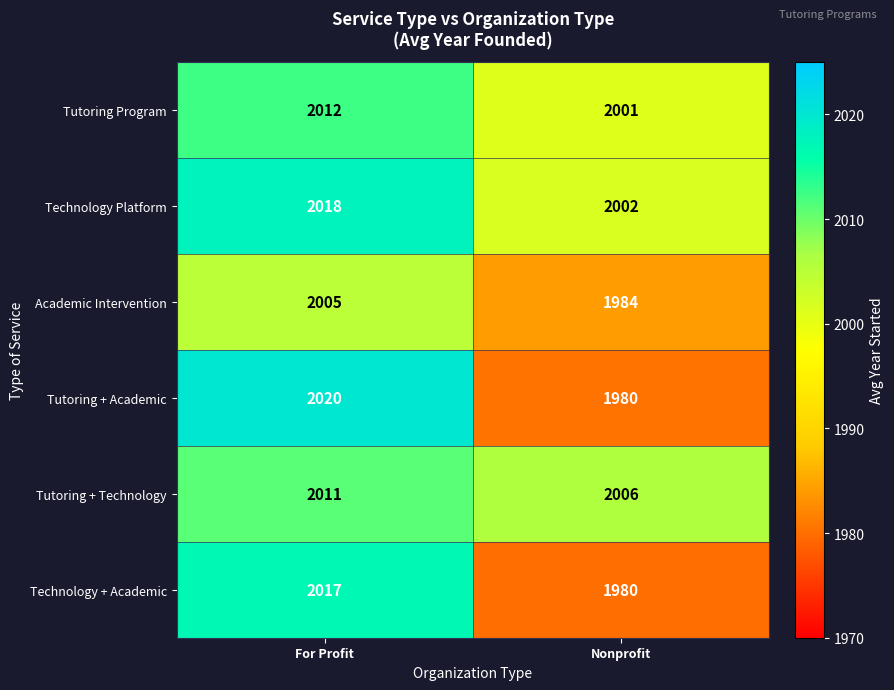

Reading left to right, what are all the values shown in this chart?

Tutoring Program: 2012	2001
Technology Platform: 2018	2002
Academic Intervention: 2005	1984
Tutoring + Academic: 2020	1980
Tutoring + Technology: 2011	2006
Technology + Academic: 2017	1980